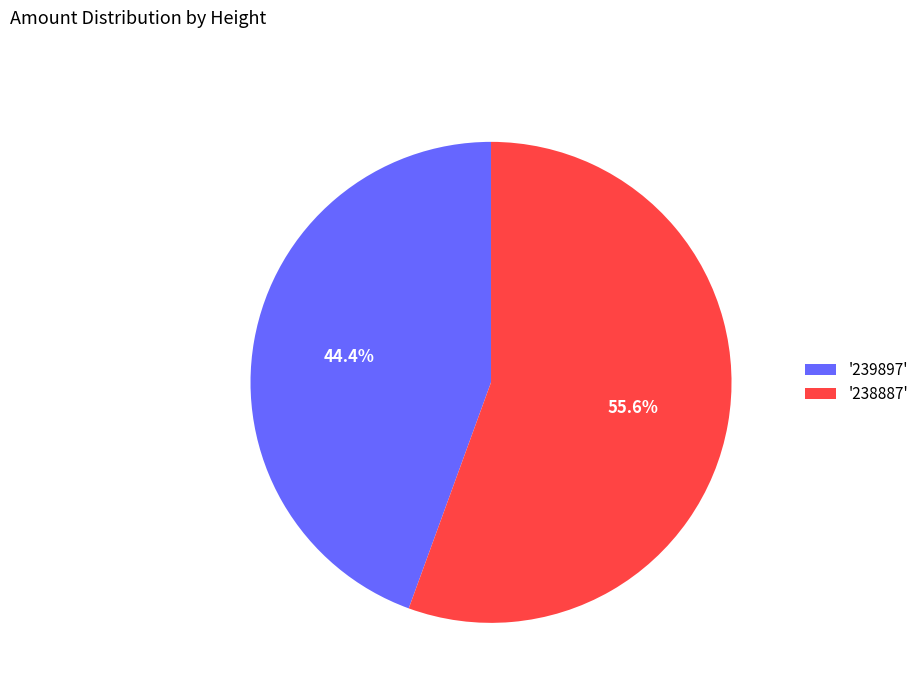

Between '239897' and '238887', which is larger?

'238887'